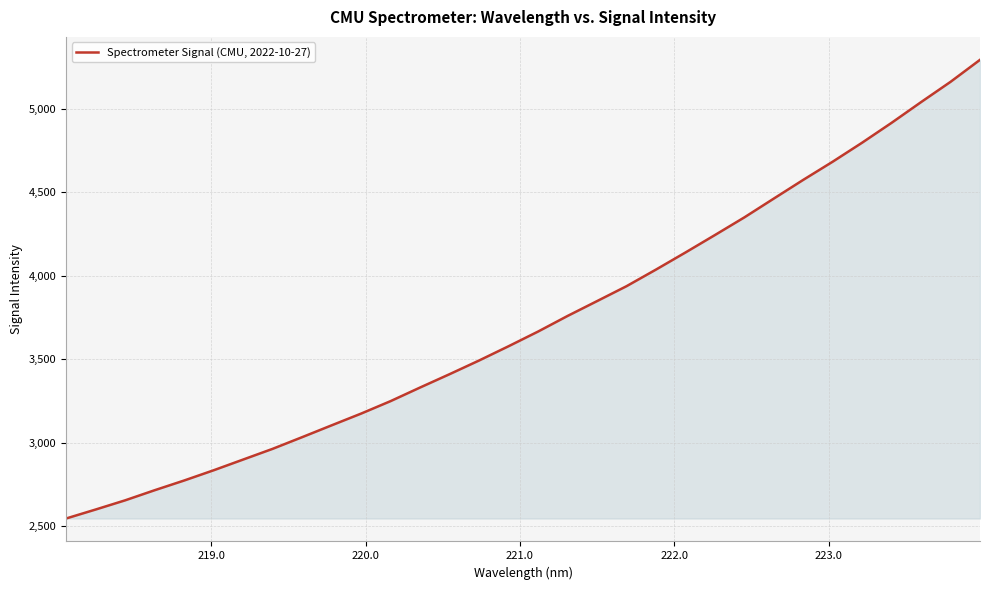

True or false: the data has more than 0 interior local peaks.

False